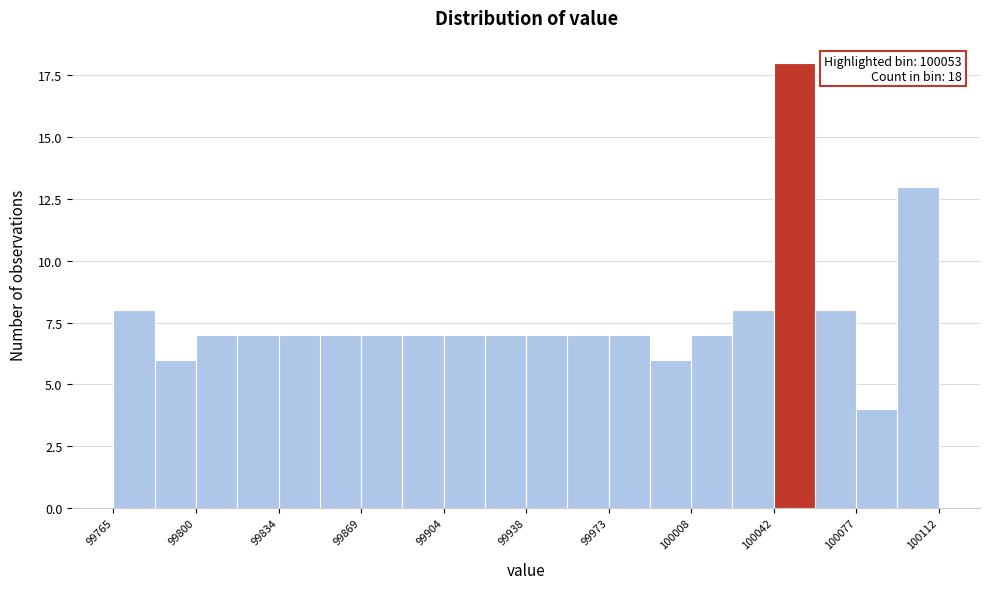

Around what value on the x-axis is the tallest bar? Give the approximate position of its centre, as read against the axis.

100050